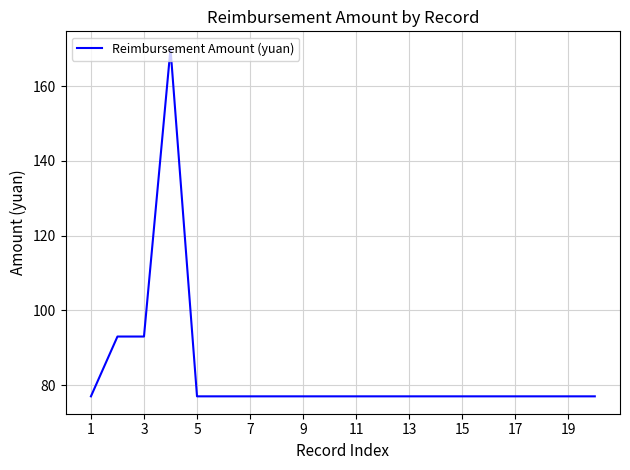

What is the smallest value displayed?

77